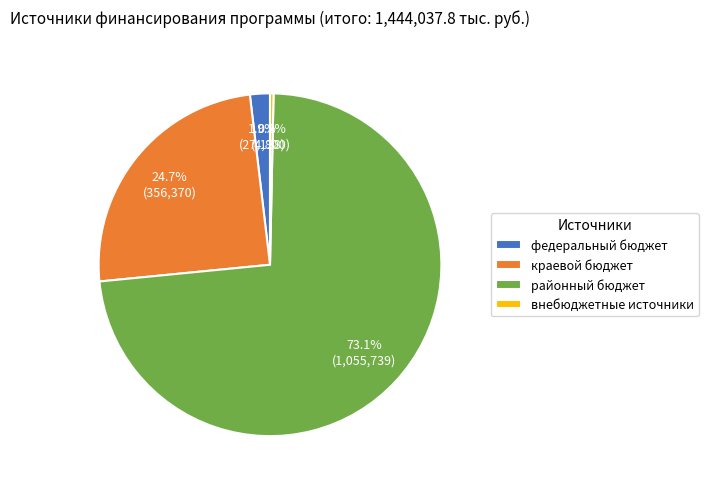

Combined, do внебюджетные источники and краевой бюджет account for over 50%?

No